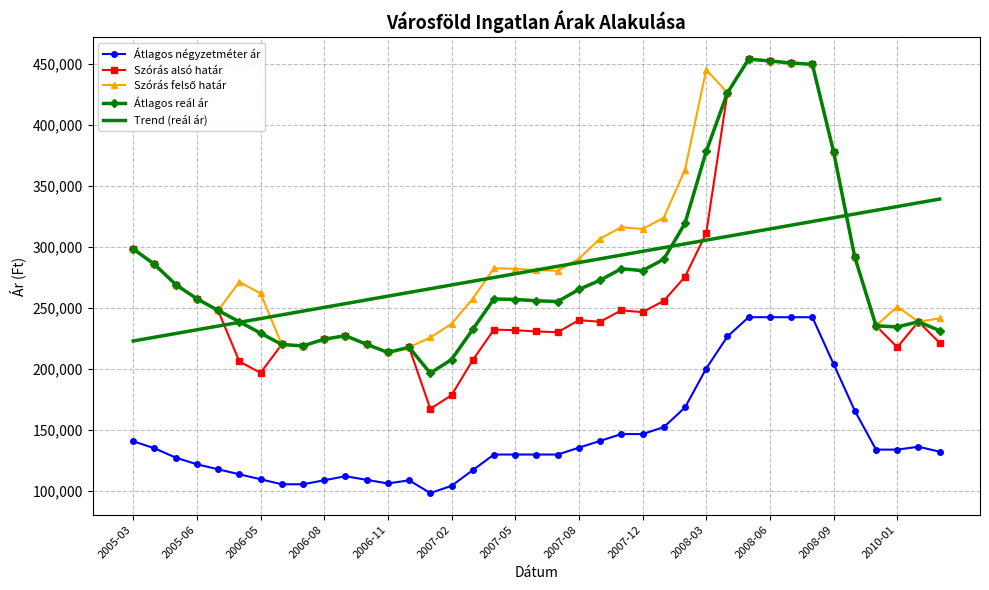

Which series has the largest range (max minus min)?

Szórás alsó határ